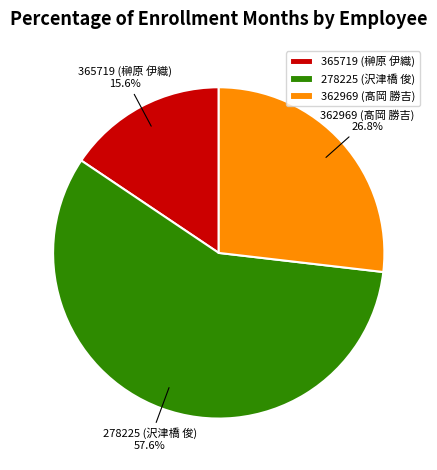

To the nearest percent, what portion does 365719 (榊原 伊織) represent?

16%